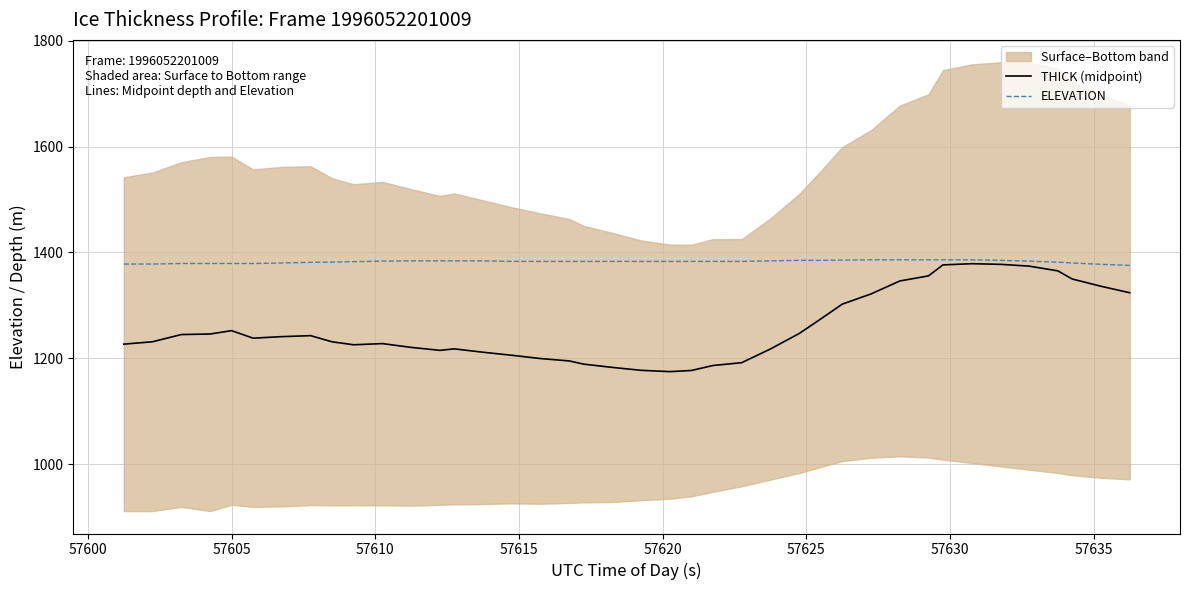

Is this an area chart (filled region under the line)?

No